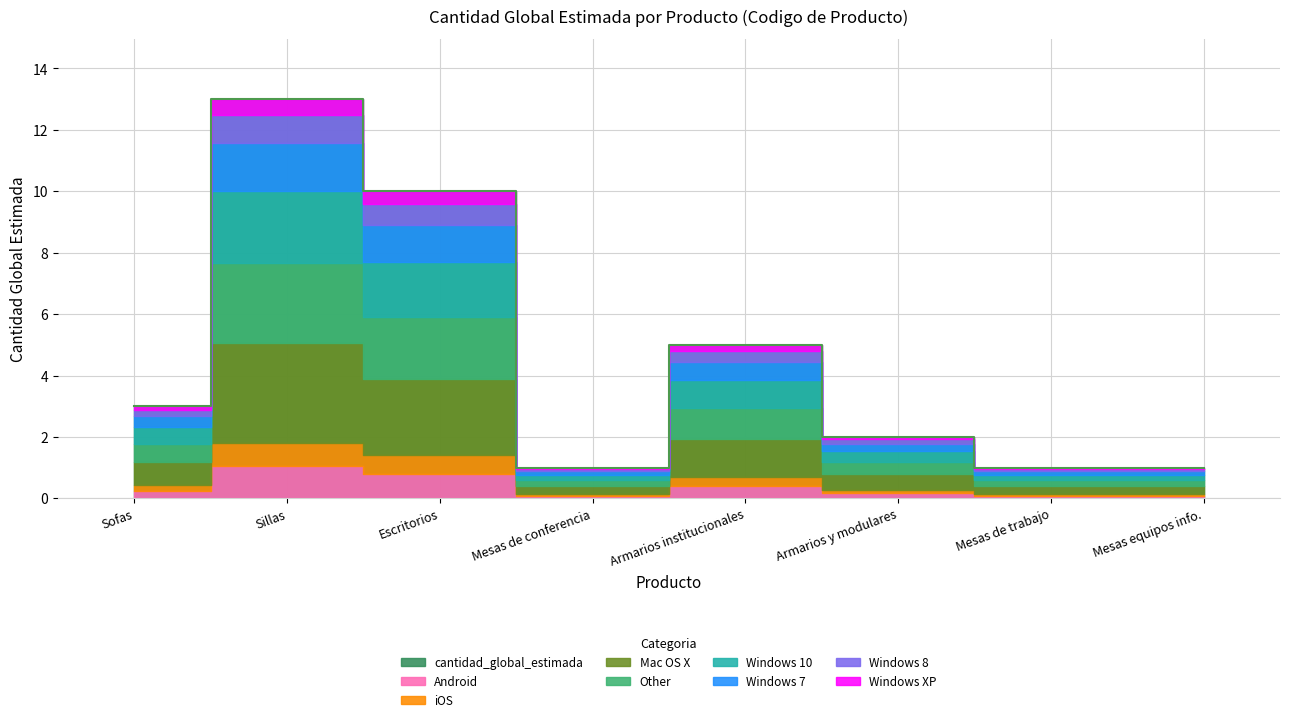

True or false: there are more than 2 points higher than both neighbors.

False